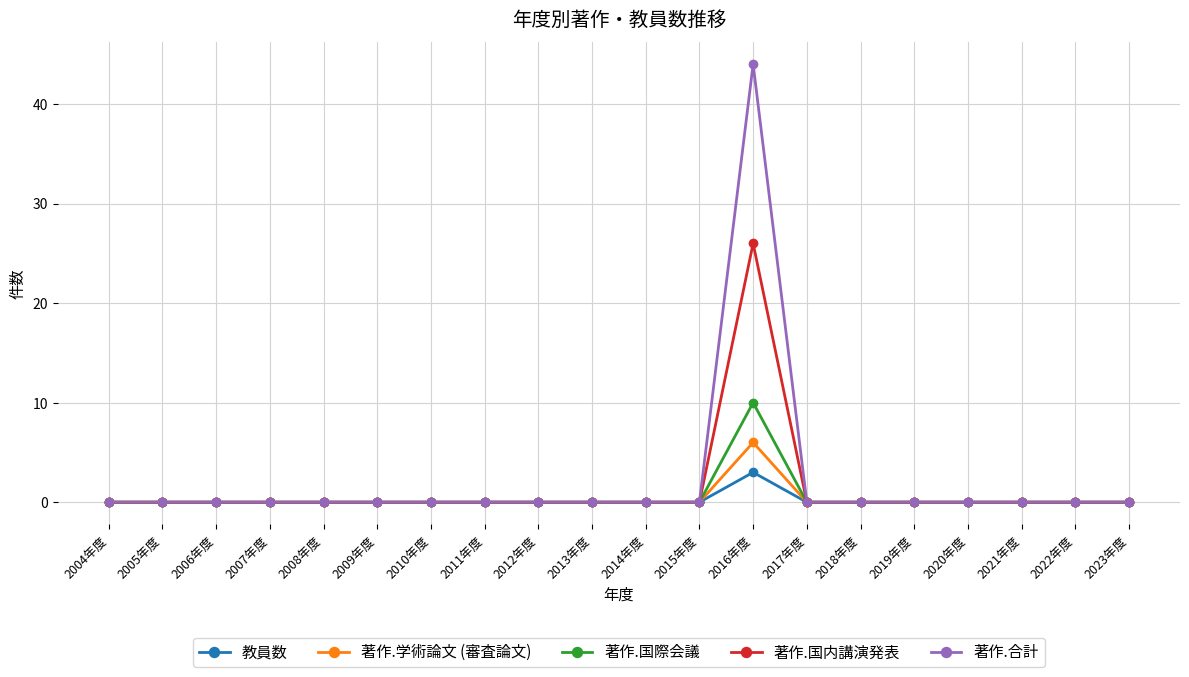

List the series in order of their peak value, lowest first.

教員数, 著作.学術論文 (審査論文), 著作.国際会議, 著作.国内講演発表, 著作.合計